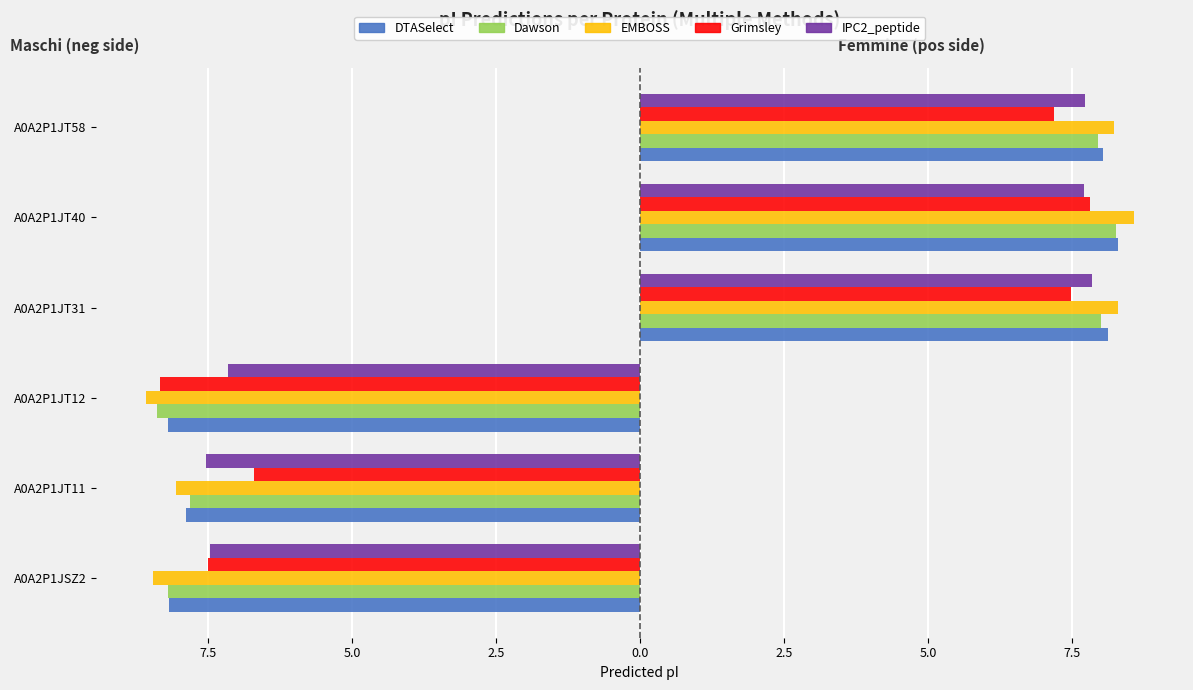

Count the Dawson values in the range -8 to -7.

1